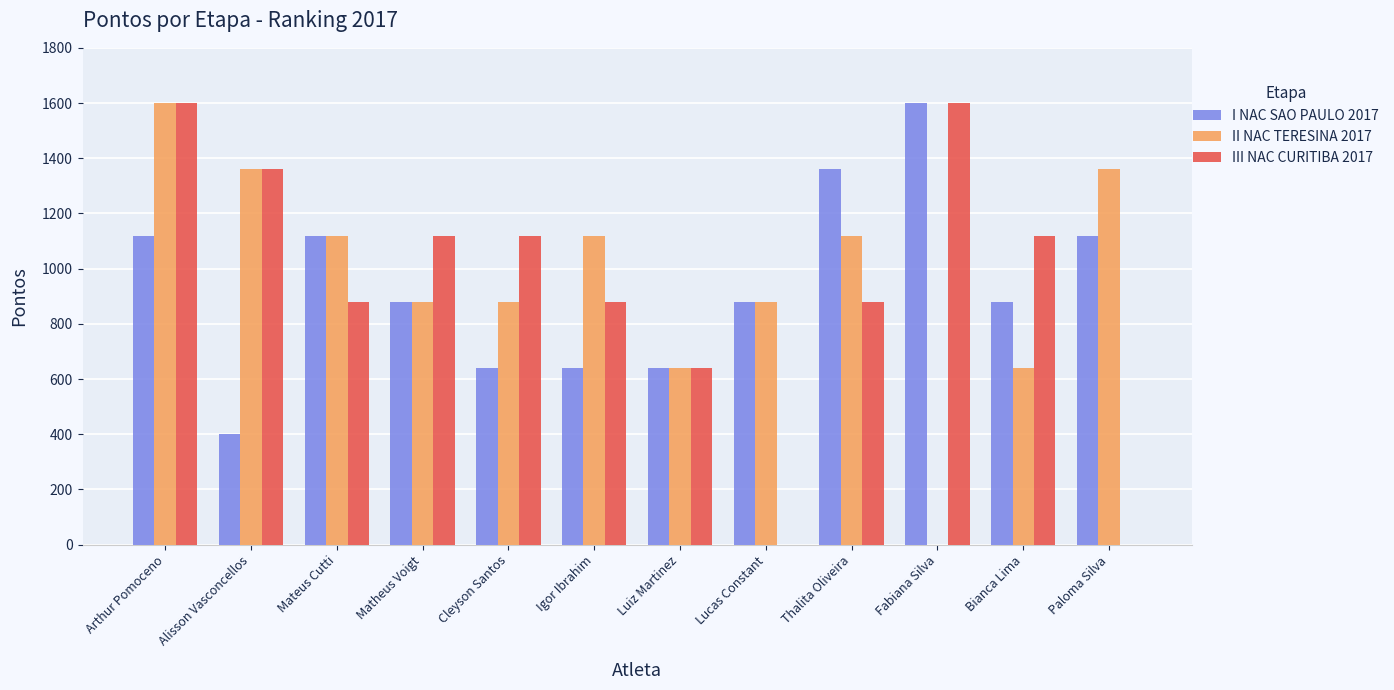

What is the maximum value for III NAC CURITIBA 2017?

1600